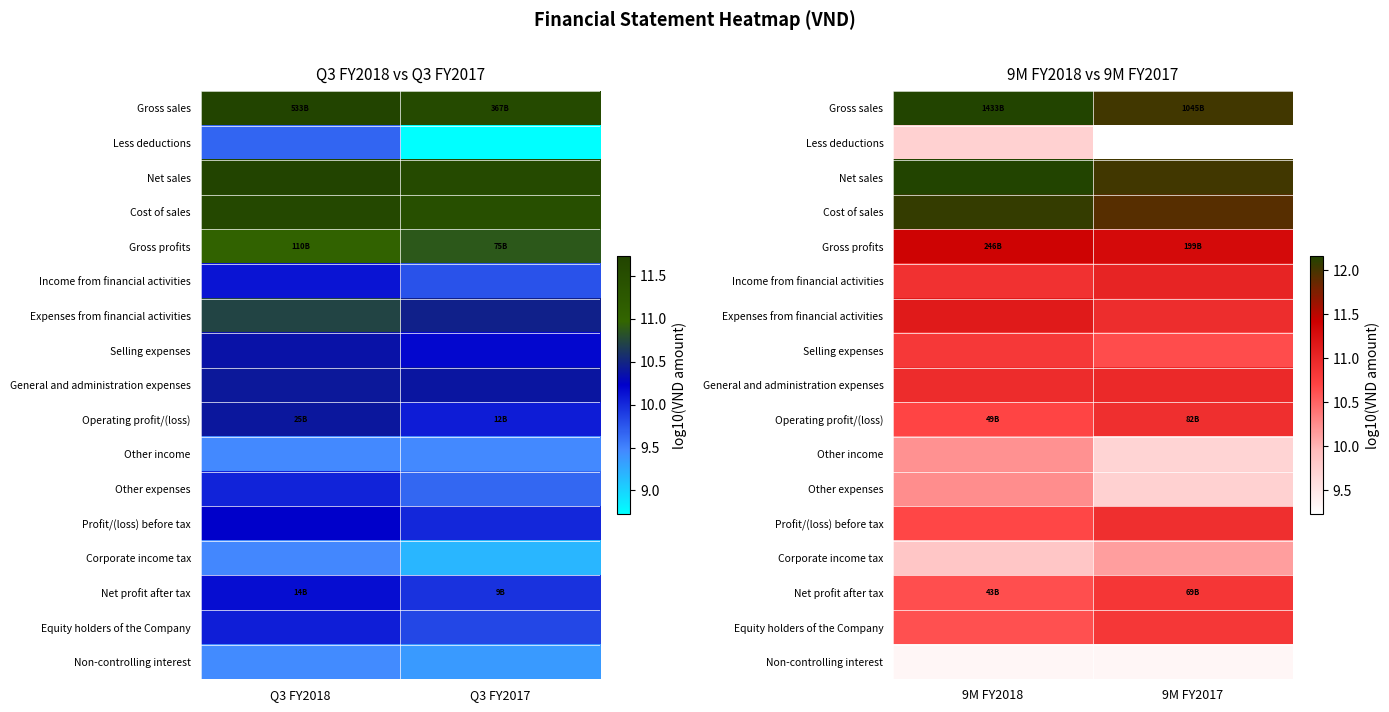

What is the maximum value shown in the chart?

12.2